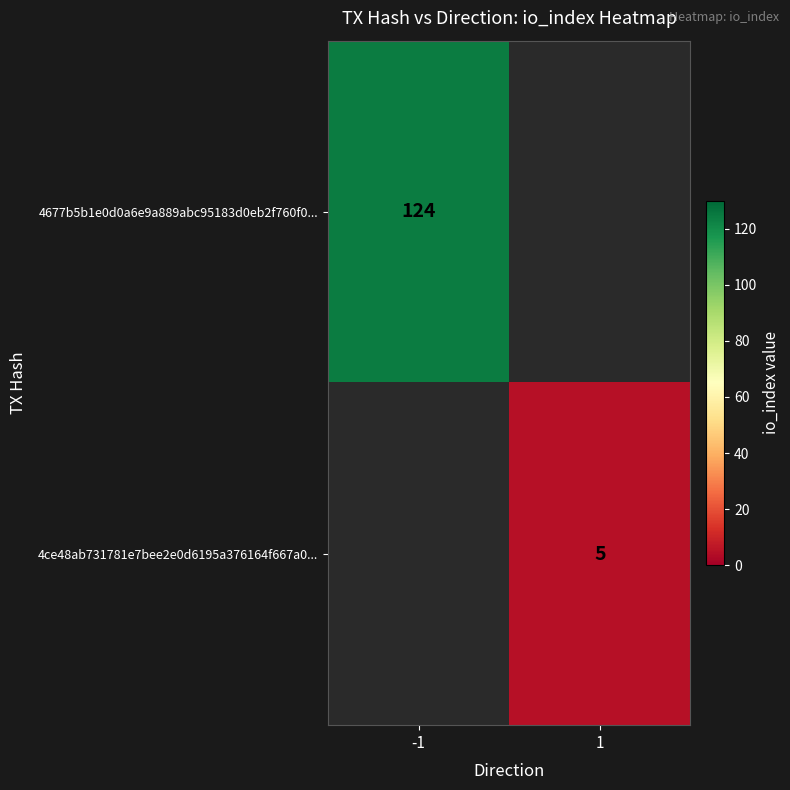

The 4ce48ab731781e7bee2e0d6195a376164f667a0... series shows 8 at 1. True or false?

False